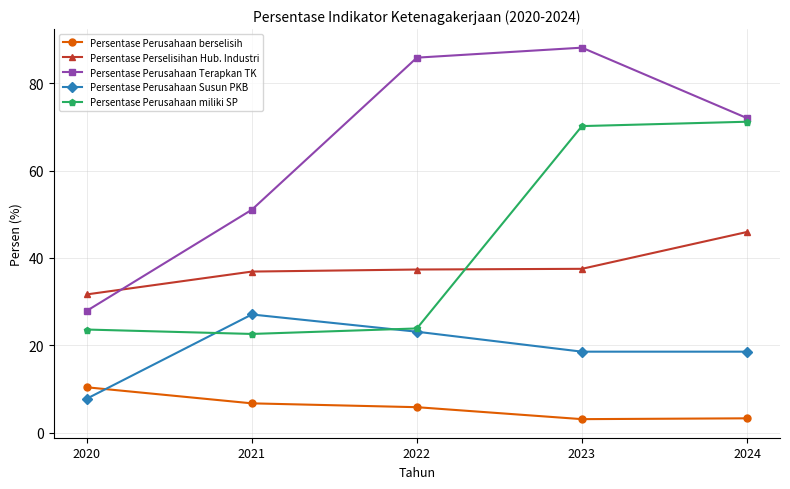

At which category does the chart reach its peak across all series?

2023